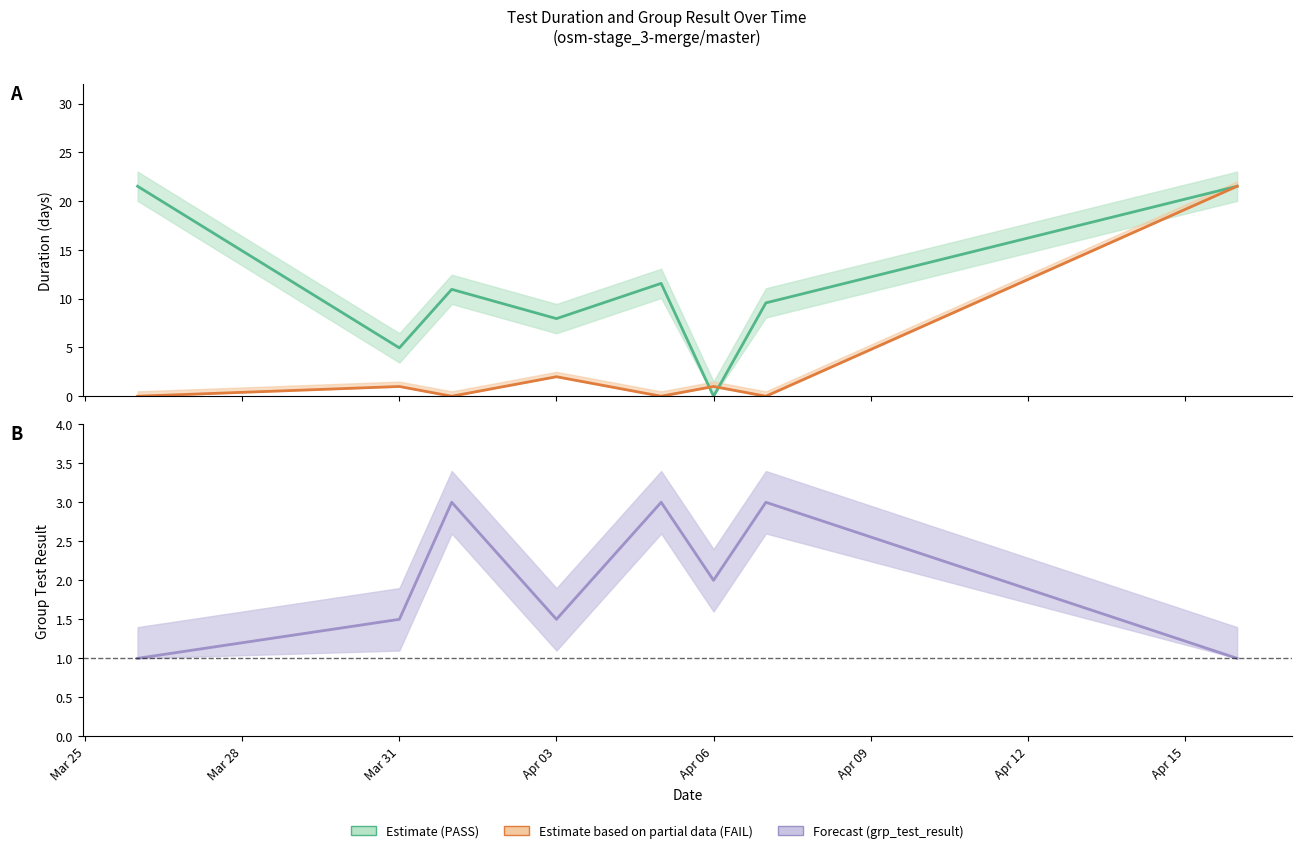

Is the value of grp_test_result mean at Mar 25 greater than the value of PASS mean at Mar 28?

No